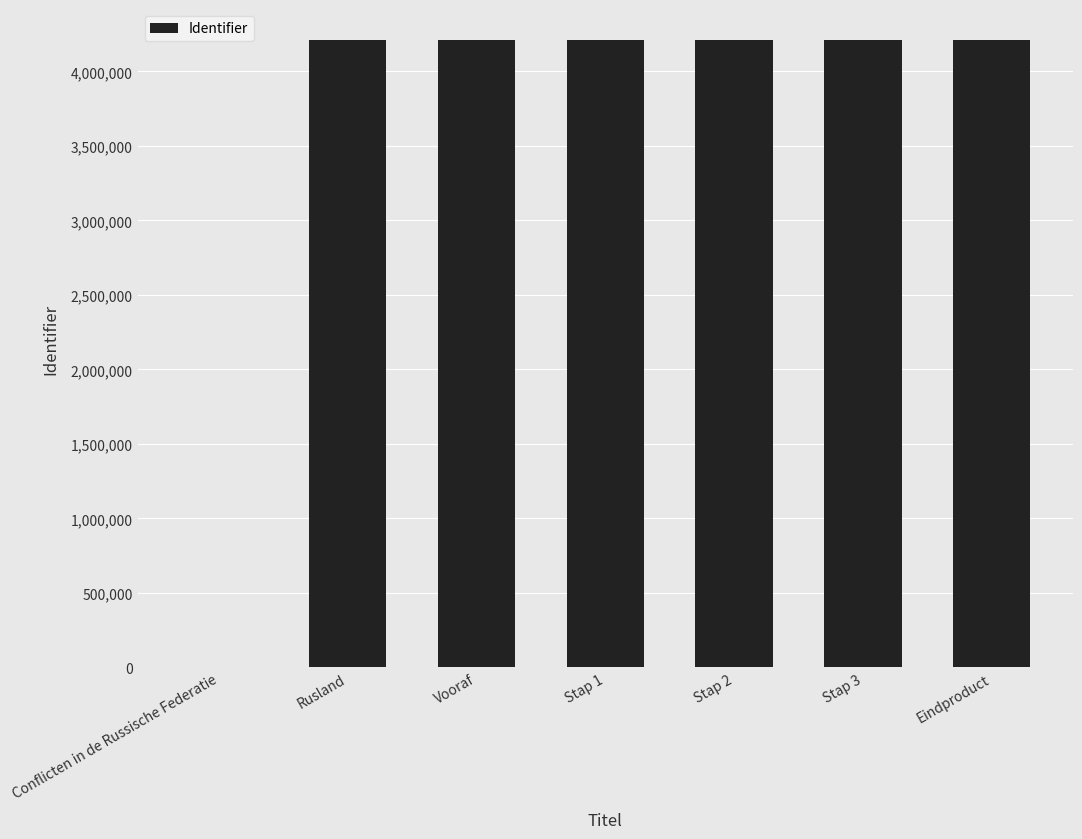

Where is the data nearest to the value 2104531?

Rusland